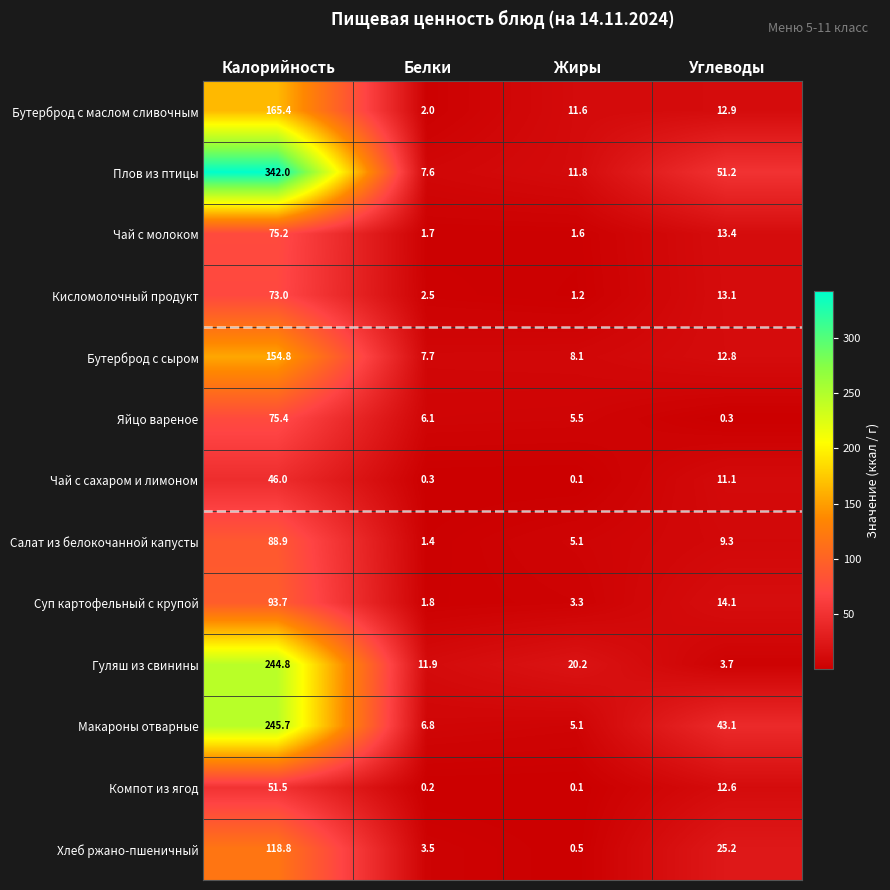

Which series has the widest spread of values?

Плов из птицы